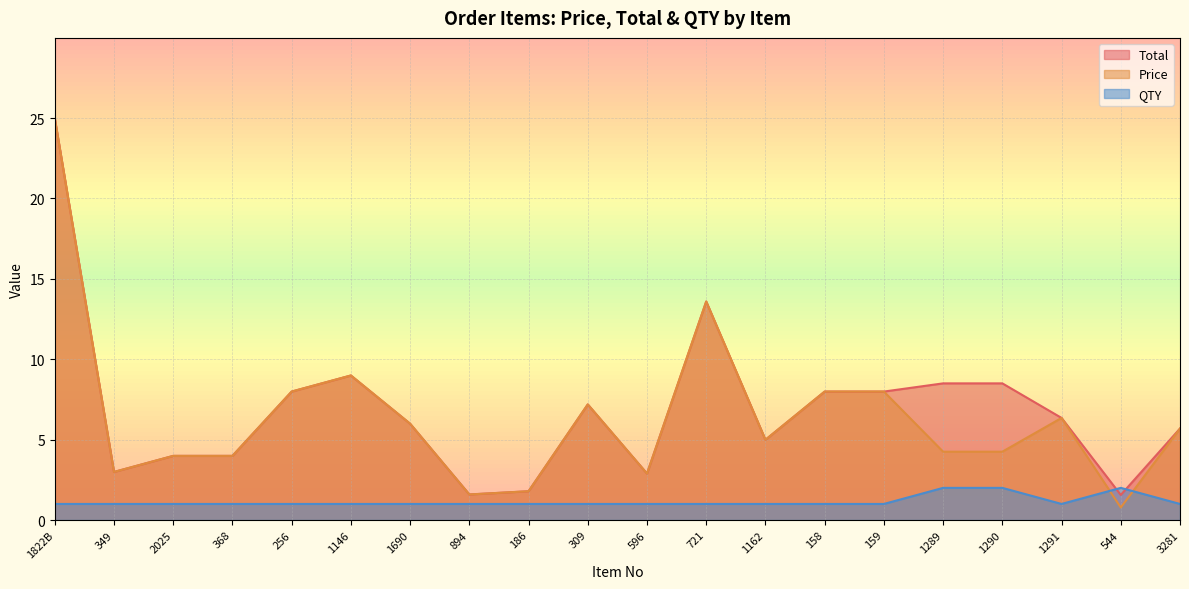

At which label does Total first exceed 6?

1822B